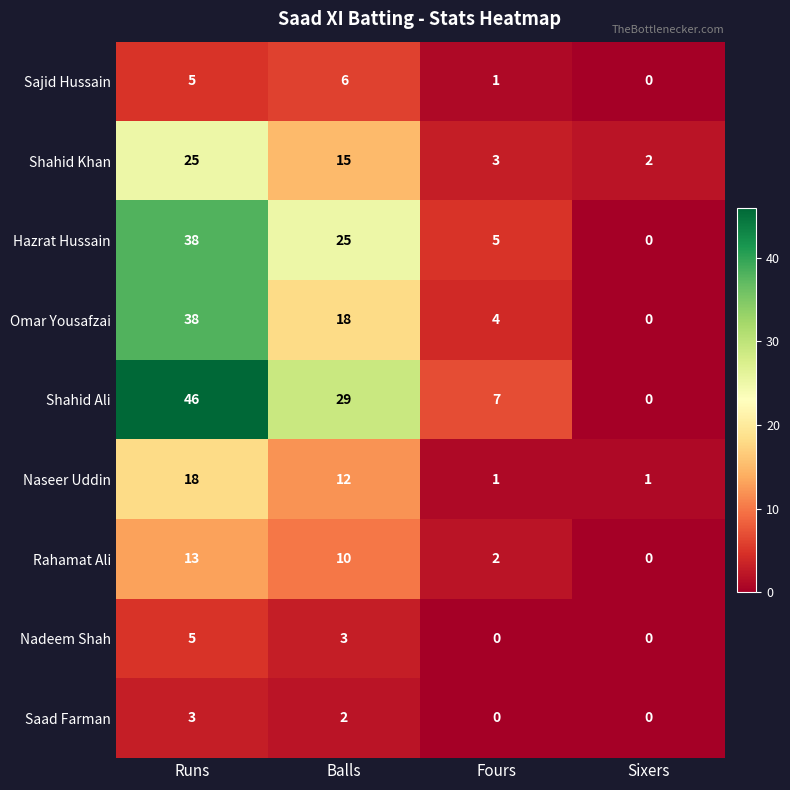

Is it true that Rahamat Ali equals 3 at Fours?

False